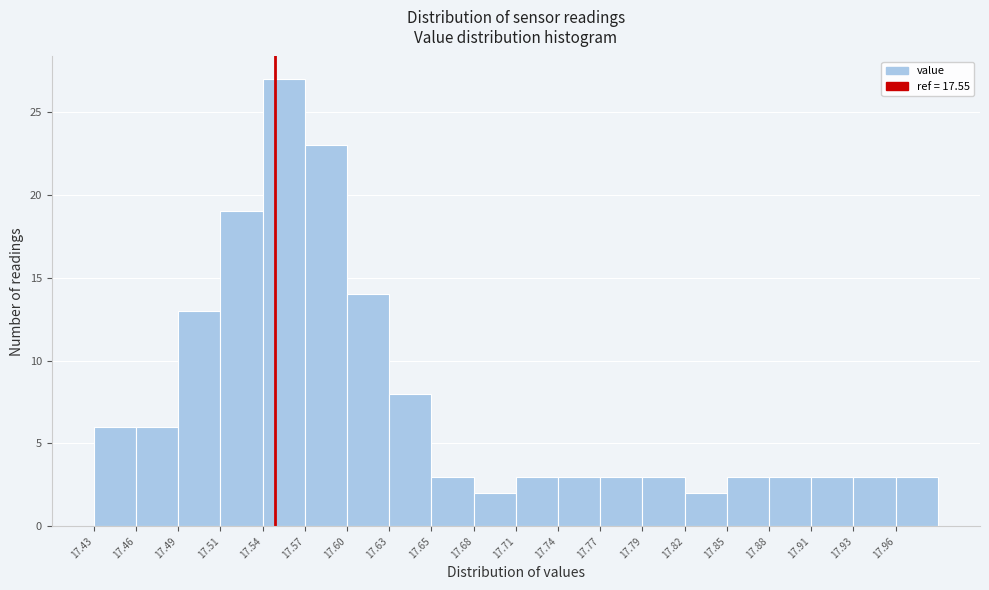

Reading left to right, transcribe this chart: for each bar, give the range it covers on the x-axis and its height. Neither the bar edges nor the heights are printed on the chart, so give them approximately, as read against the axes.

17.430 to 17.458: 6
17.458 to 17.486: 6
17.486 to 17.514: 13
17.514 to 17.542: 19
17.542 to 17.570: 27
17.570 to 17.598: 23
17.598 to 17.626: 14
17.626 to 17.654: 8
17.654 to 17.682: 3
17.682 to 17.710: 2
17.710 to 17.738: 3
17.738 to 17.766: 3
17.766 to 17.794: 3
17.794 to 17.822: 3
17.822 to 17.850: 2
17.850 to 17.878: 3
17.878 to 17.906: 3
17.906 to 17.934: 3
17.934 to 17.962: 3
17.962 to 17.990: 3